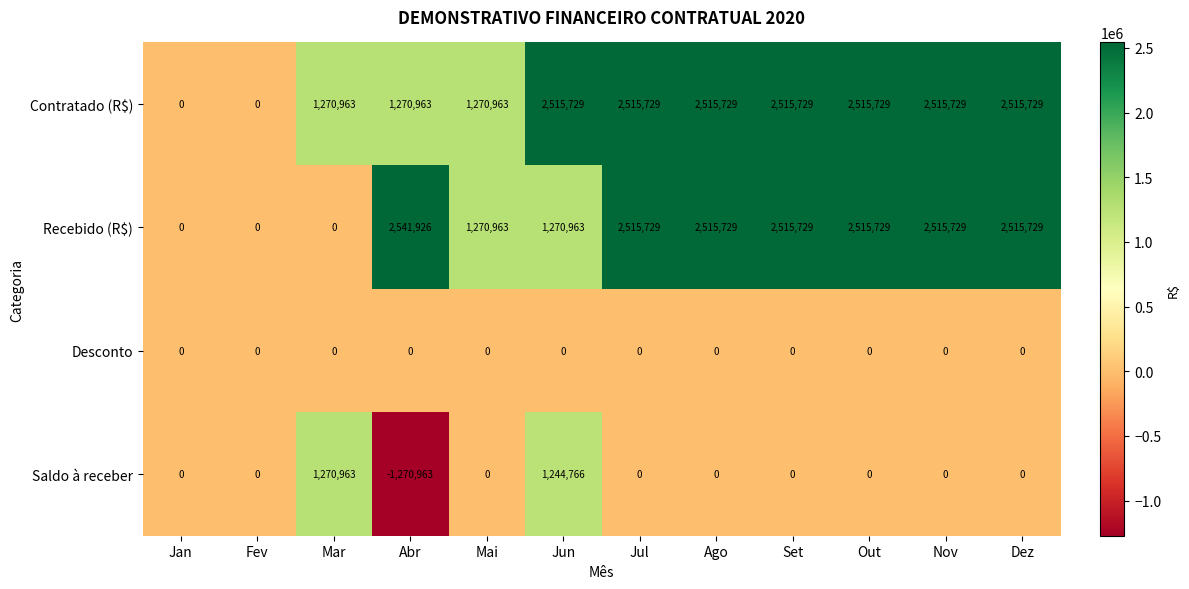

What is the sum of all Saldo à receber values?

1244766